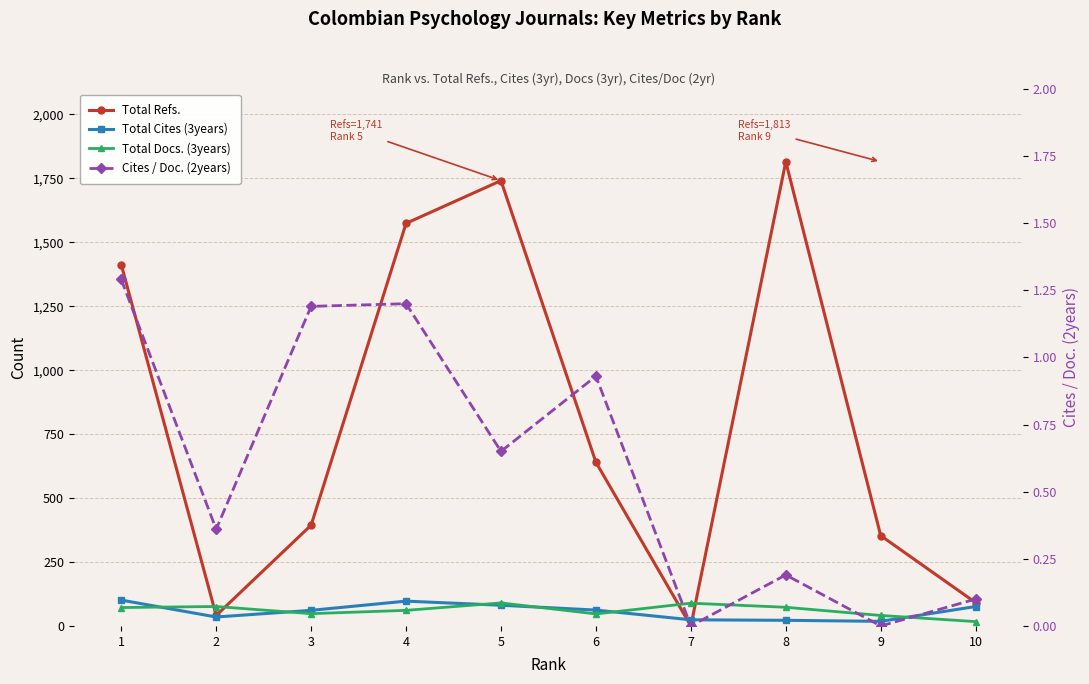

Is it true that Total Cites (3years) equals 18.0 at 9?

True